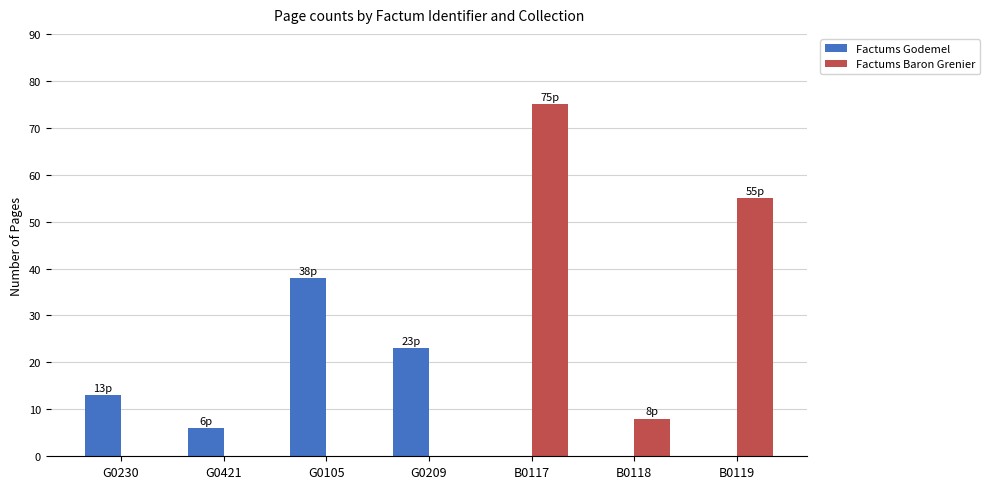

What is the highest value of the Factums Godemel series?

38